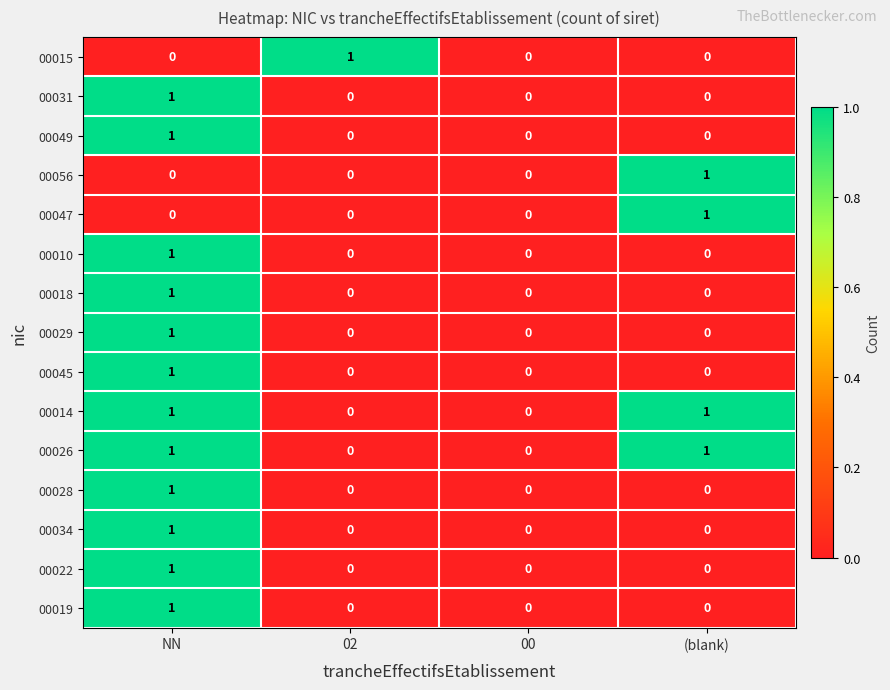

What is the total value across all series at (blank)?

4